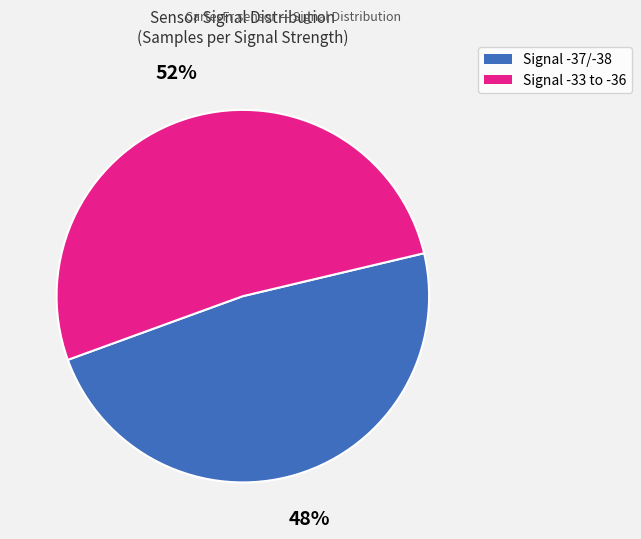

What percentage is the Signal -37/-38 slice, to the nearest percent?

48%